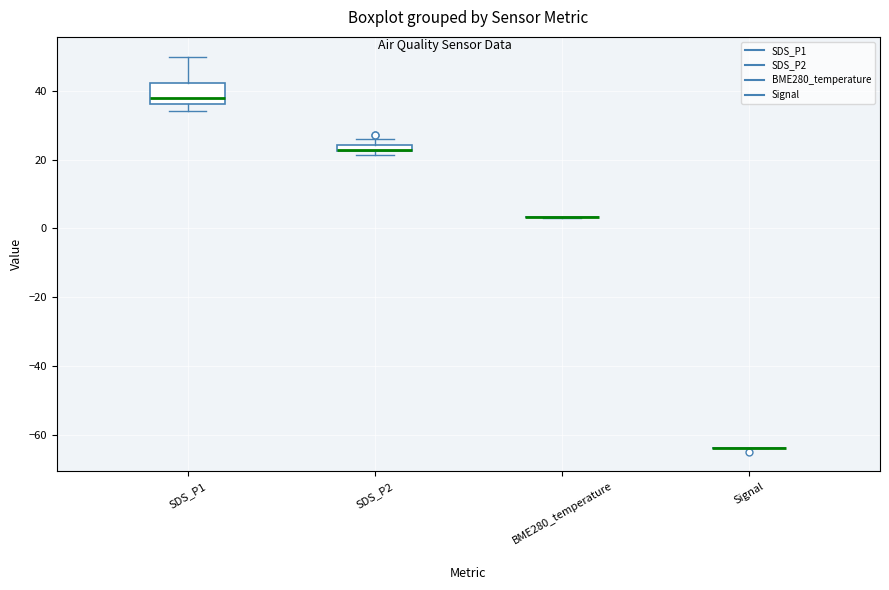

Comparing the boxes themselves (not the whiskers), which one is the tallest?

SDS_P1